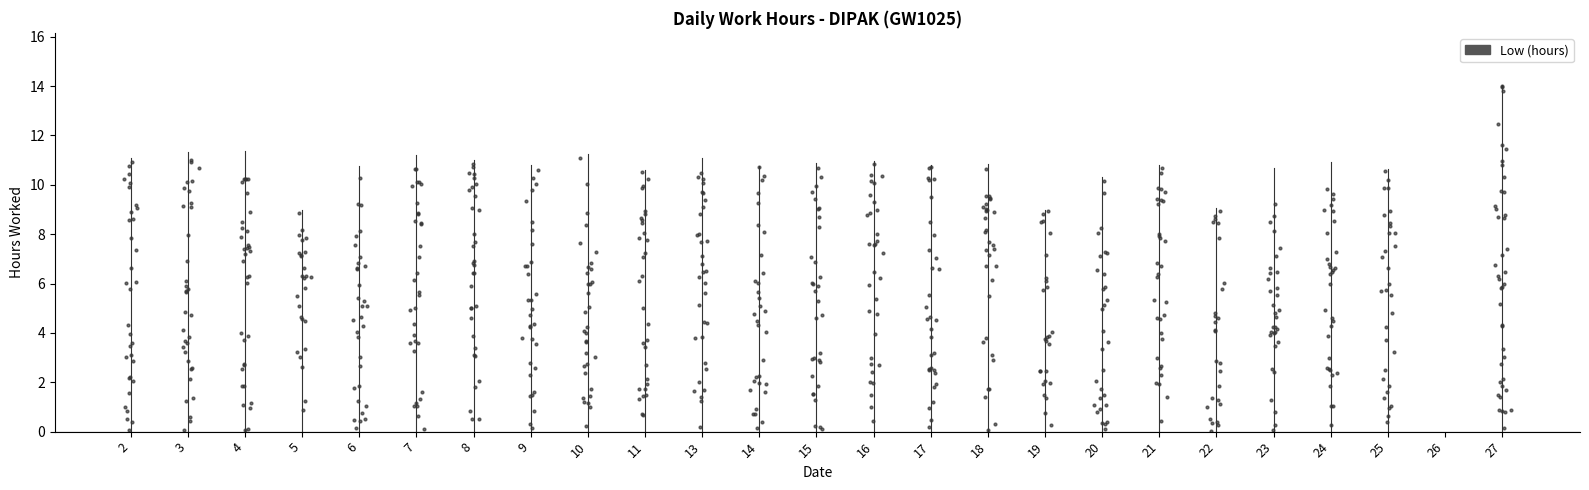

What is the change in value from 3 to 24?

-6.1